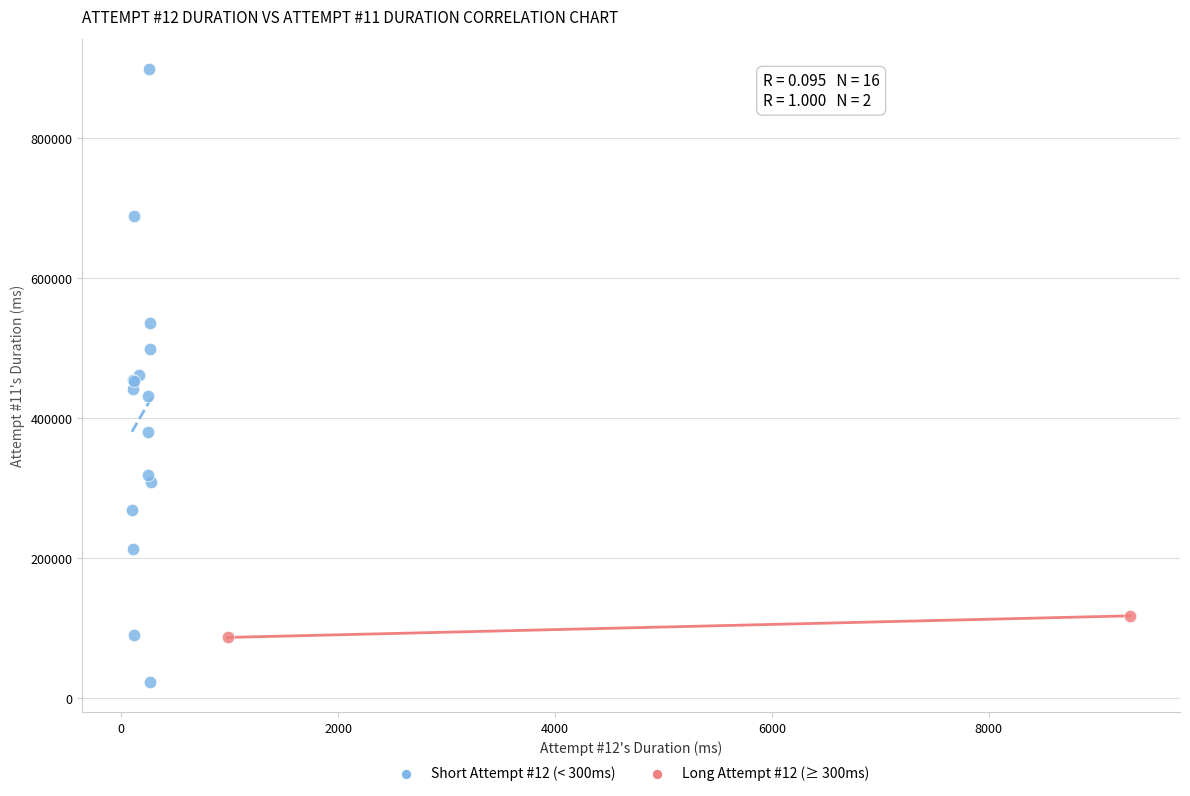

What are all the series names shown in the legend?

Short Attempt #12 (< 300ms), Long Attempt #12 (≥ 300ms)